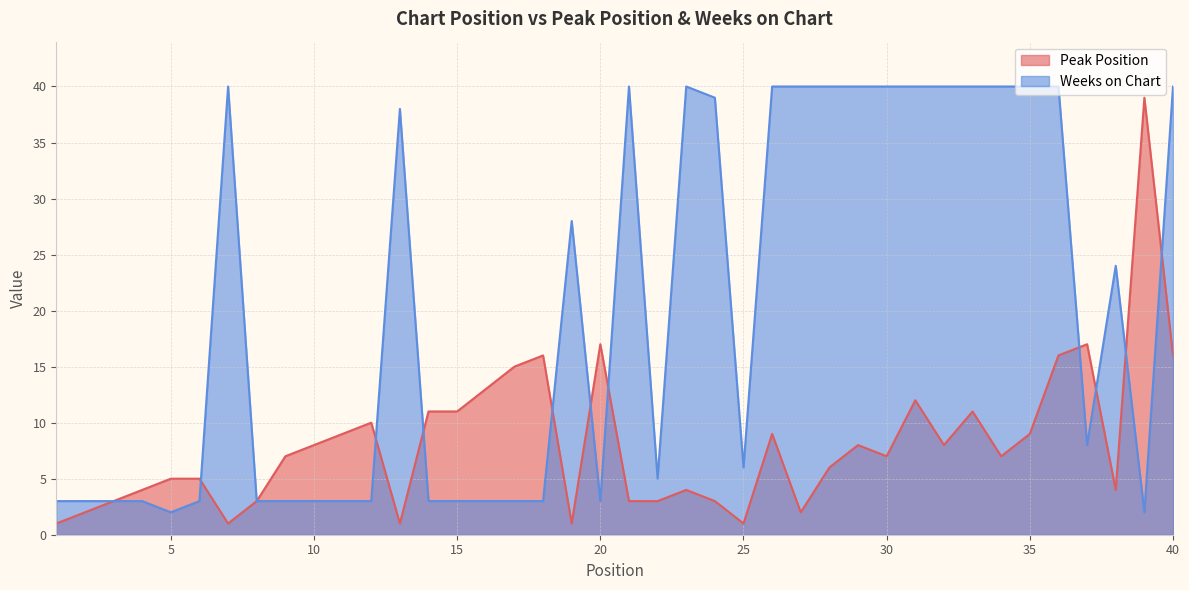

What is the difference between the Peak Position values at 36 and 30?

9